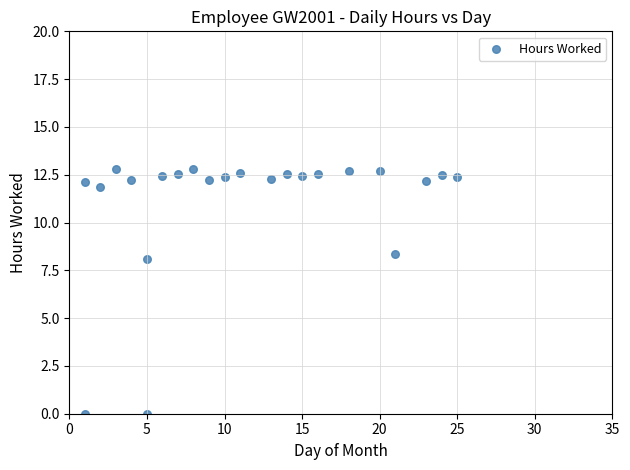

What Y value in the scatter plot is closest to 6?

8.1